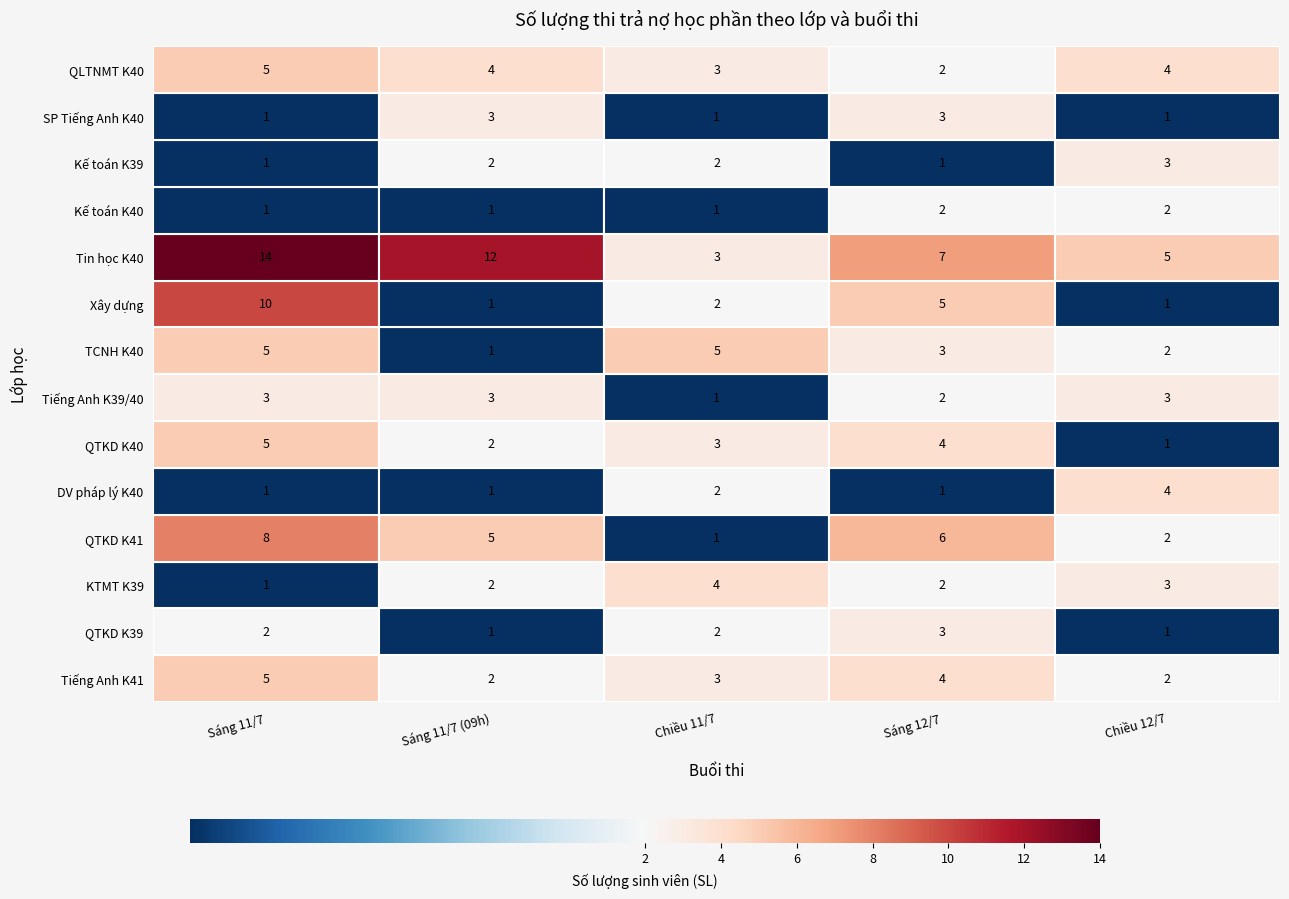

Which category has the highest value in the Sáng 11/7 series?

Tin học K40